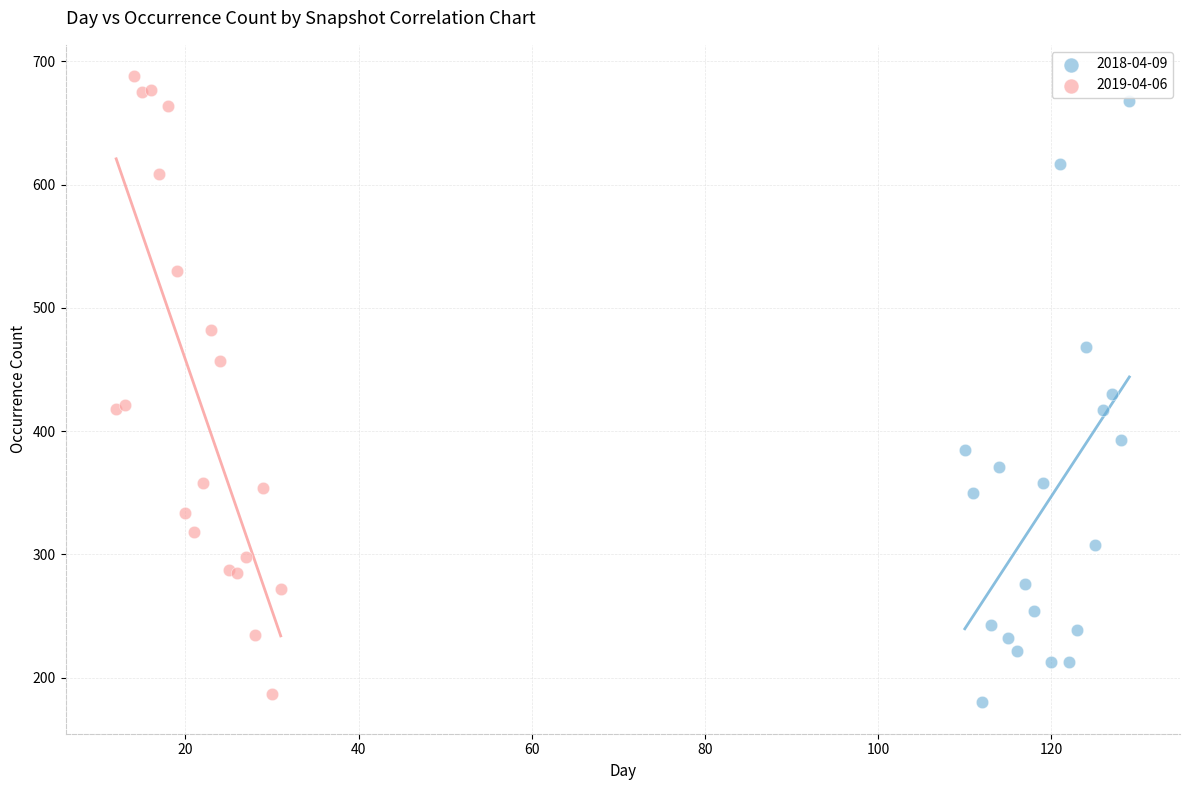

Which series contains the lowest Y value?

2018-04-09